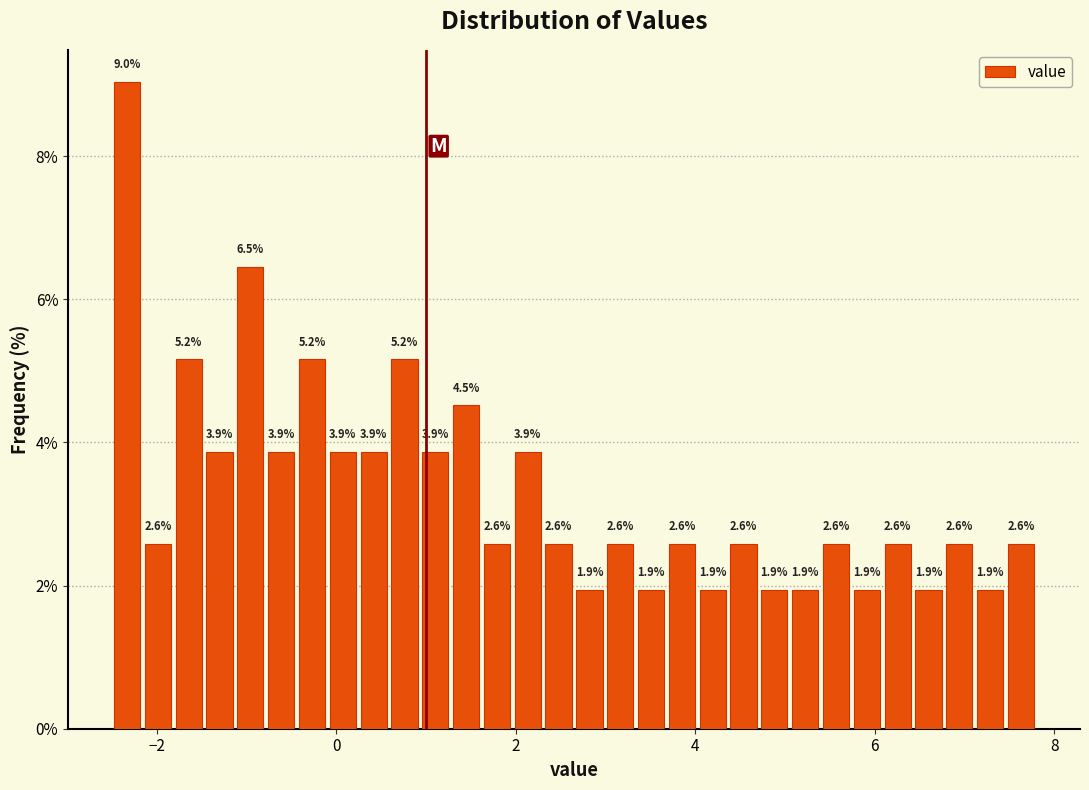

Read against the x-axis, roughly where is the centre of the tallest bar?

-2.4